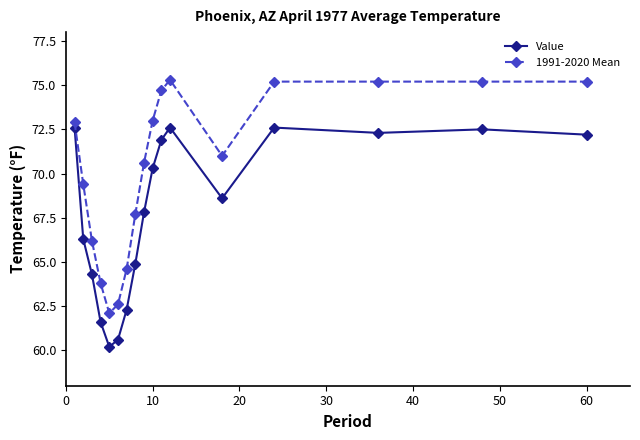

How many interior local peaks does the Value series have?

3